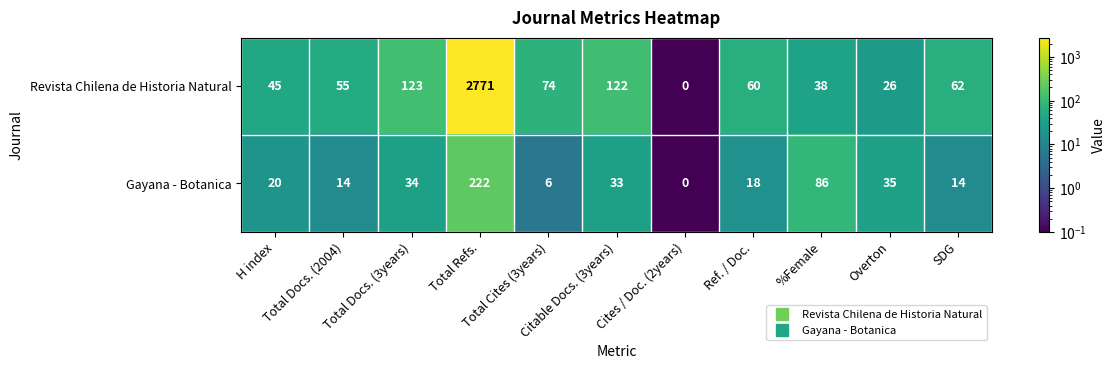

At which category does the chart reach its minimum across all series?

Cites / Doc. (2years)